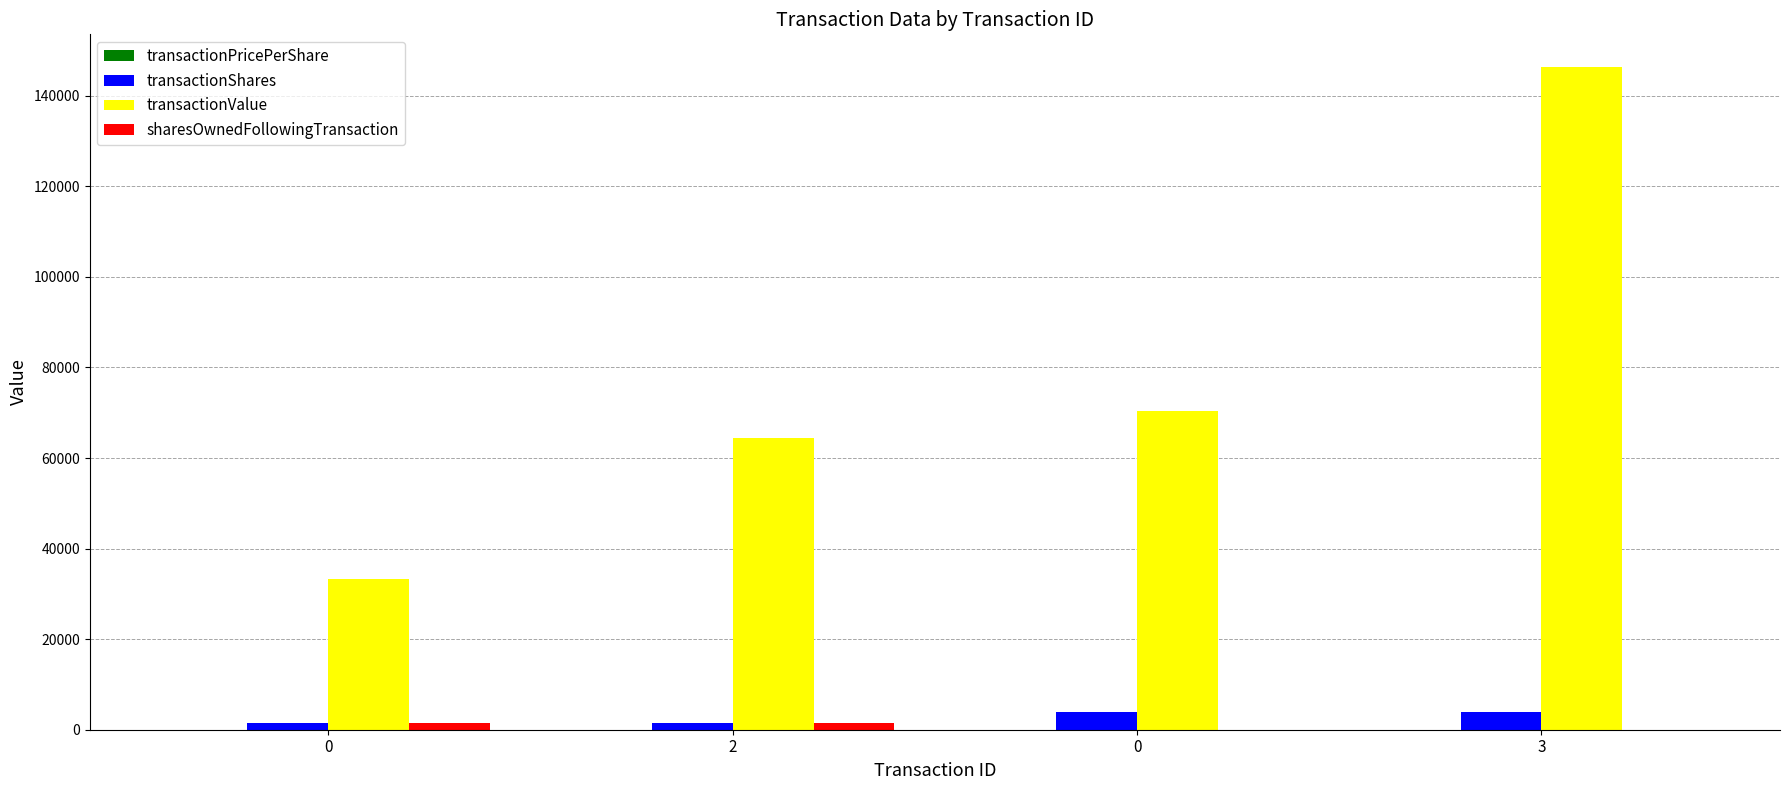

How many categories are shown in the chart?

4